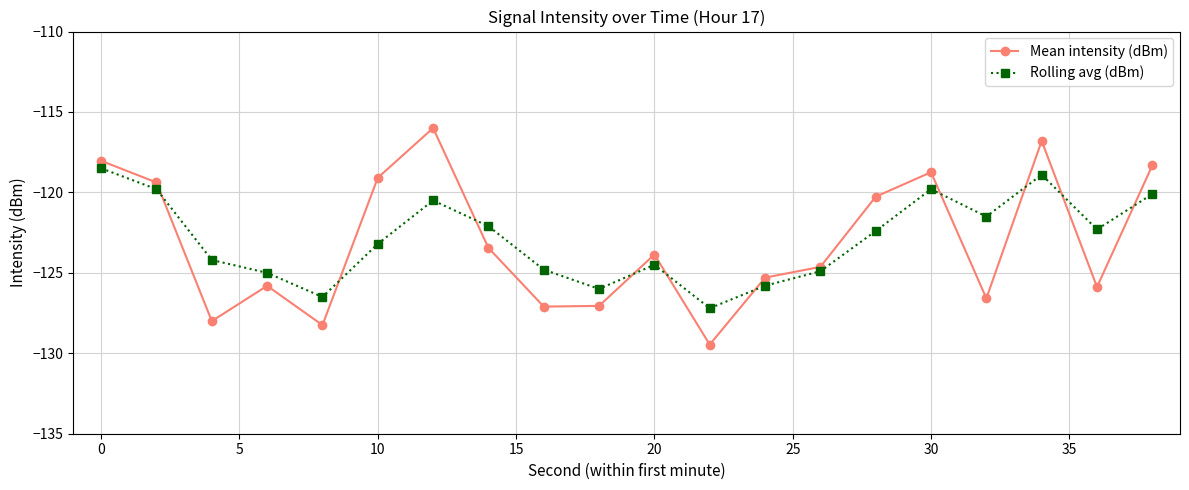

What are all the series names shown in the legend?

Mean intensity (dBm), Rolling avg (dBm)